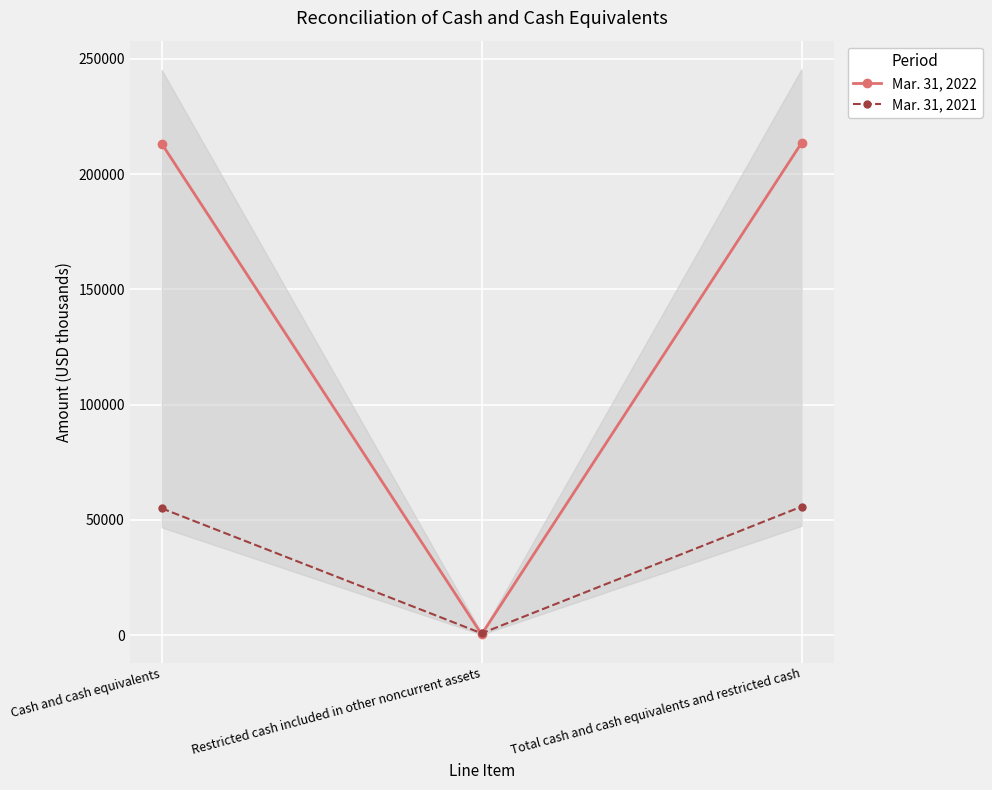

Which label corresponds to the smallest value in the chart?

Restricted cash included in other noncurrent assets